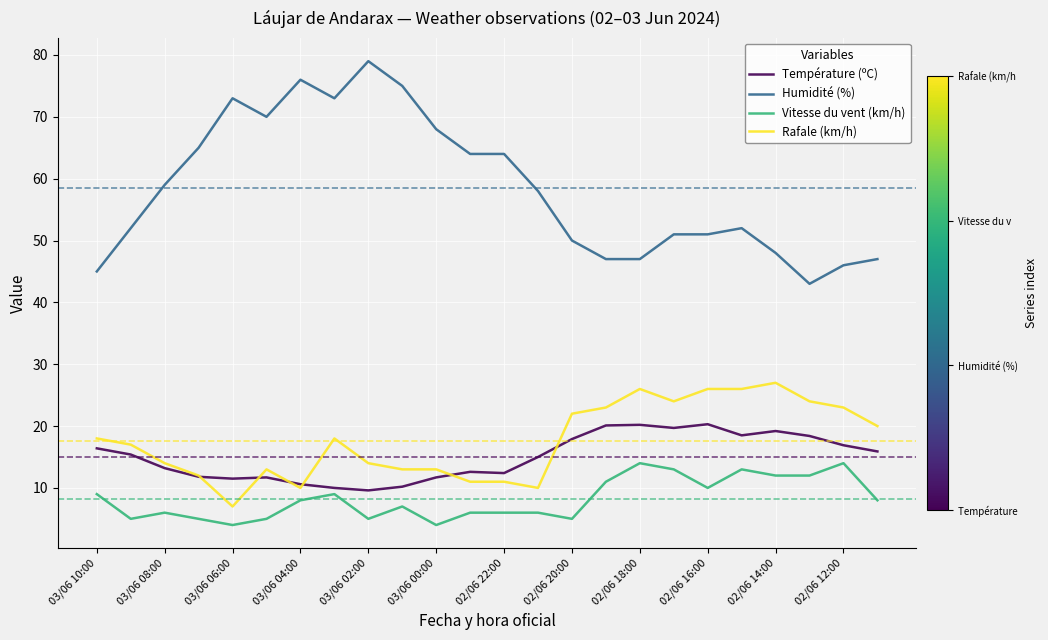

What is the greatest value displayed?

79.0